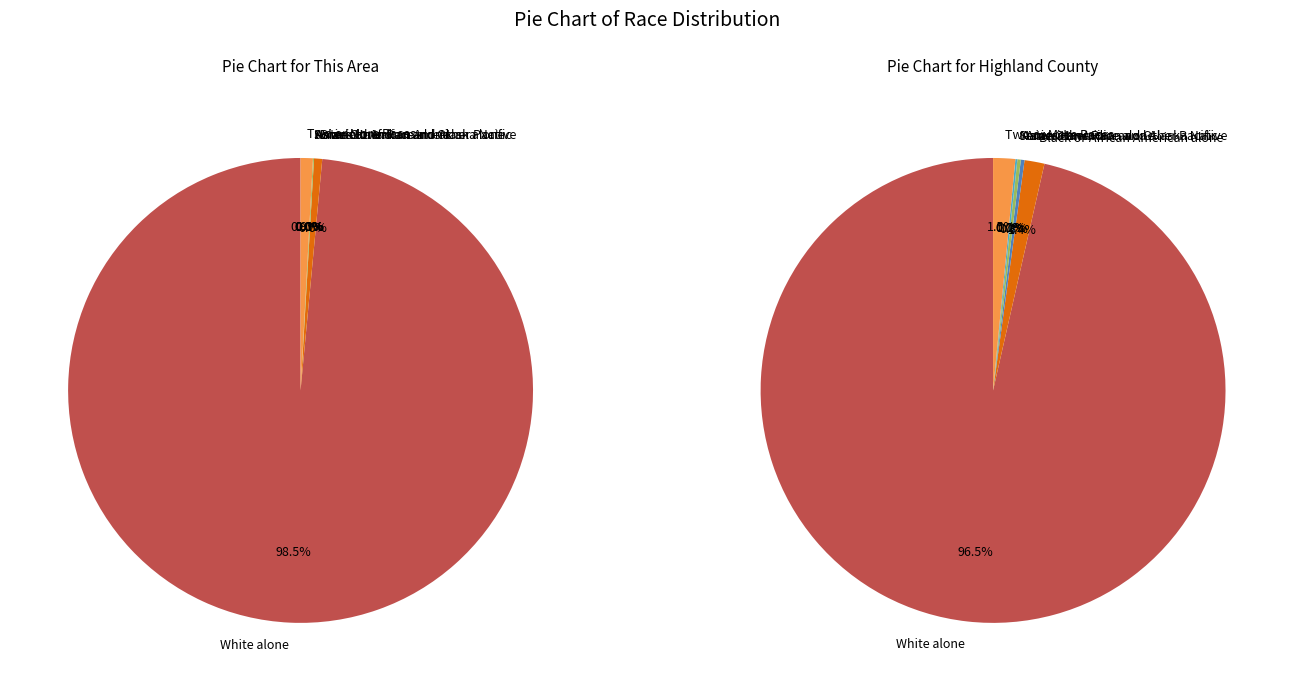

Does White alone account for over 50% of the chart?

Yes